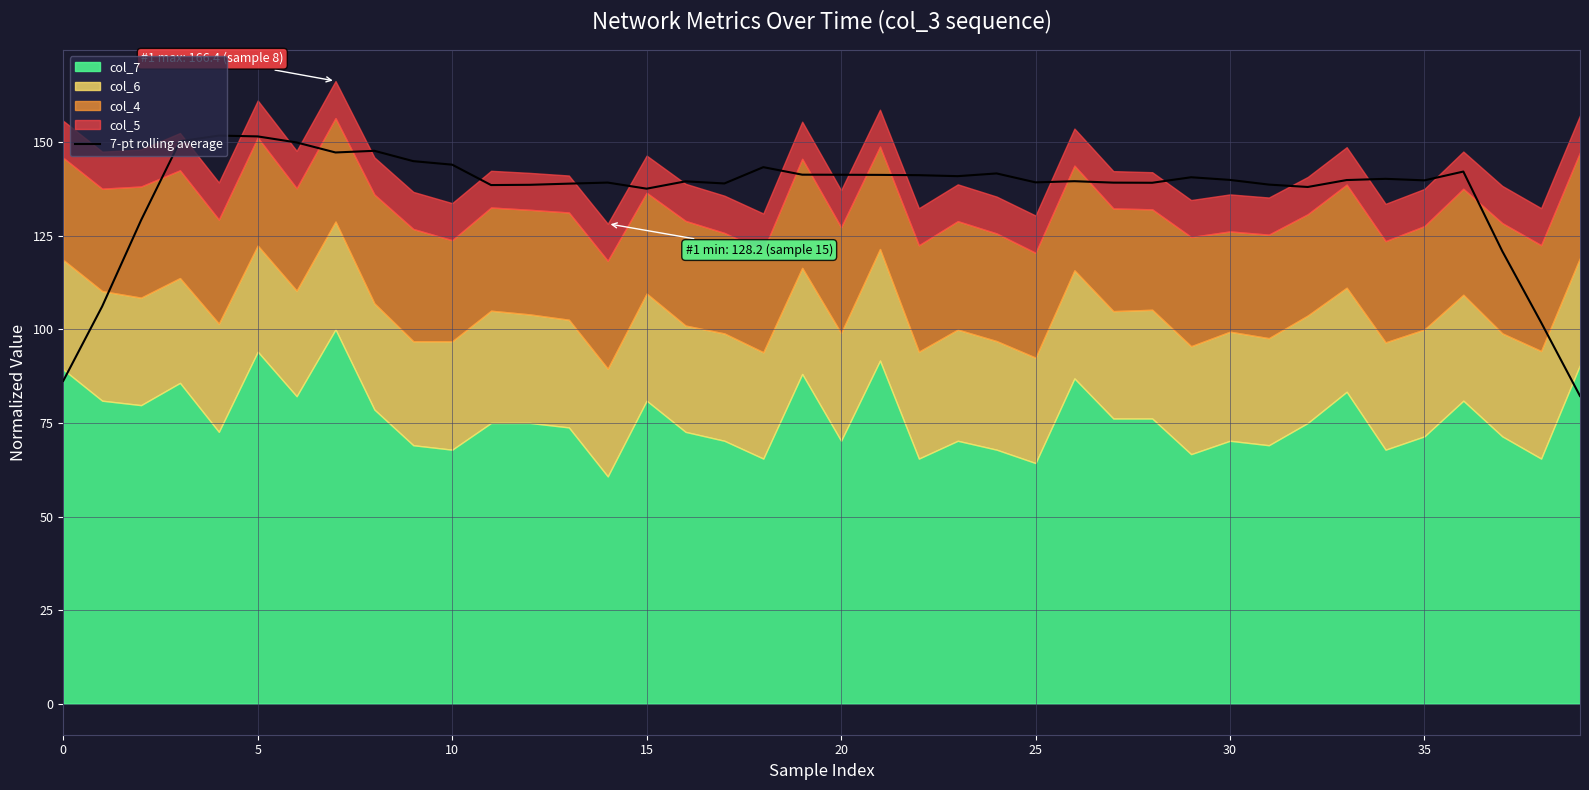

What is the value of the 18th point from the left?

139.0